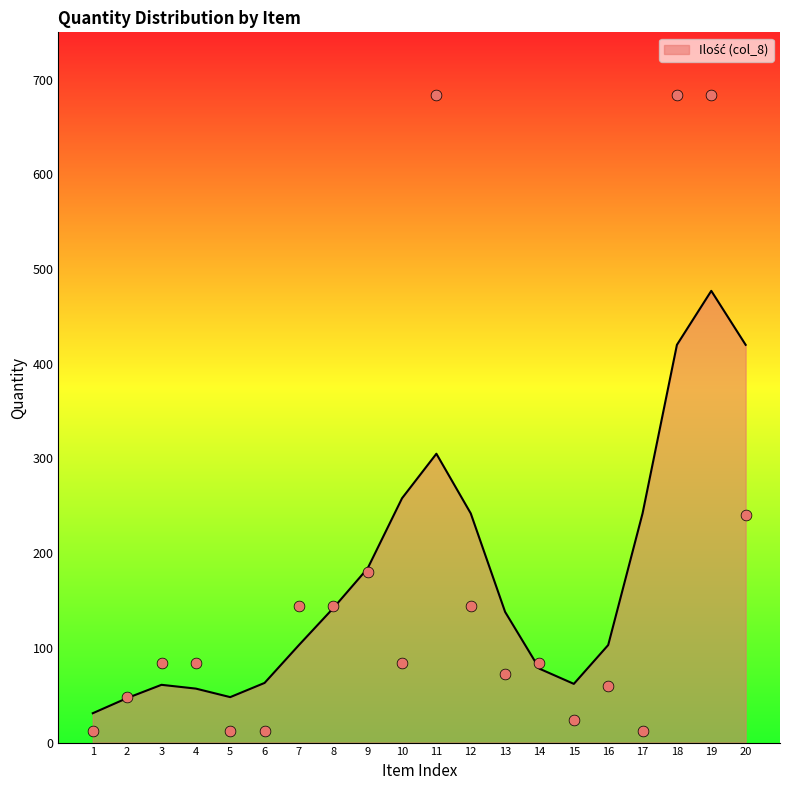

Which has a higher value, 18 or 2?

18